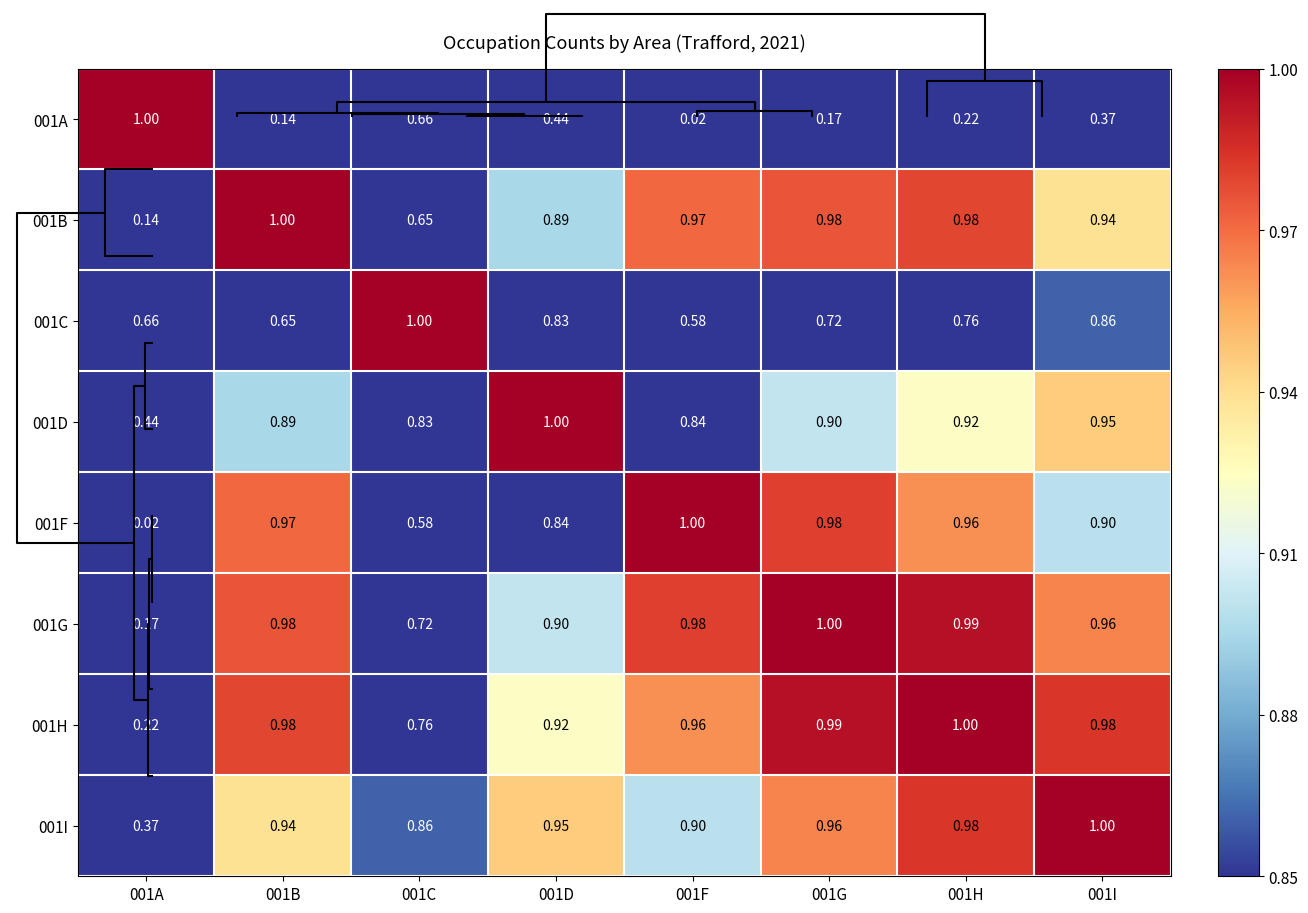

Is the value of 001A at 001C greater than the value of 001C at 001F?

Yes